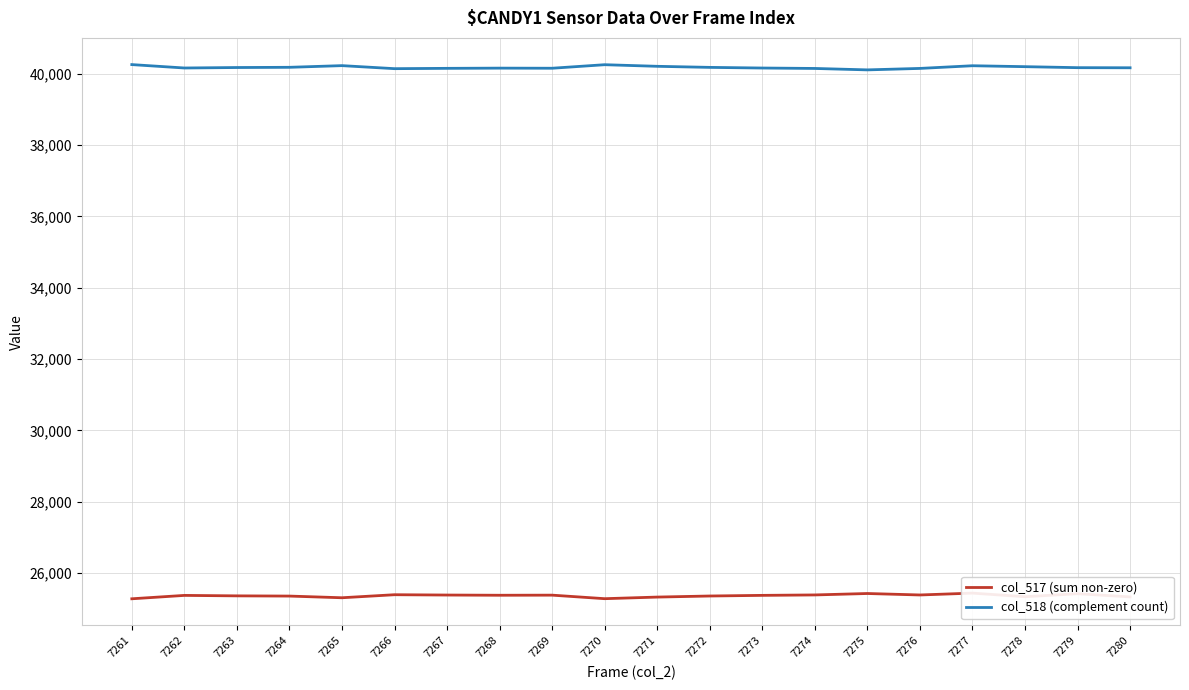

Is the value of col_517 (sum non-zero) at 7275 greater than the value of col_518 (complement count) at 7273?

No